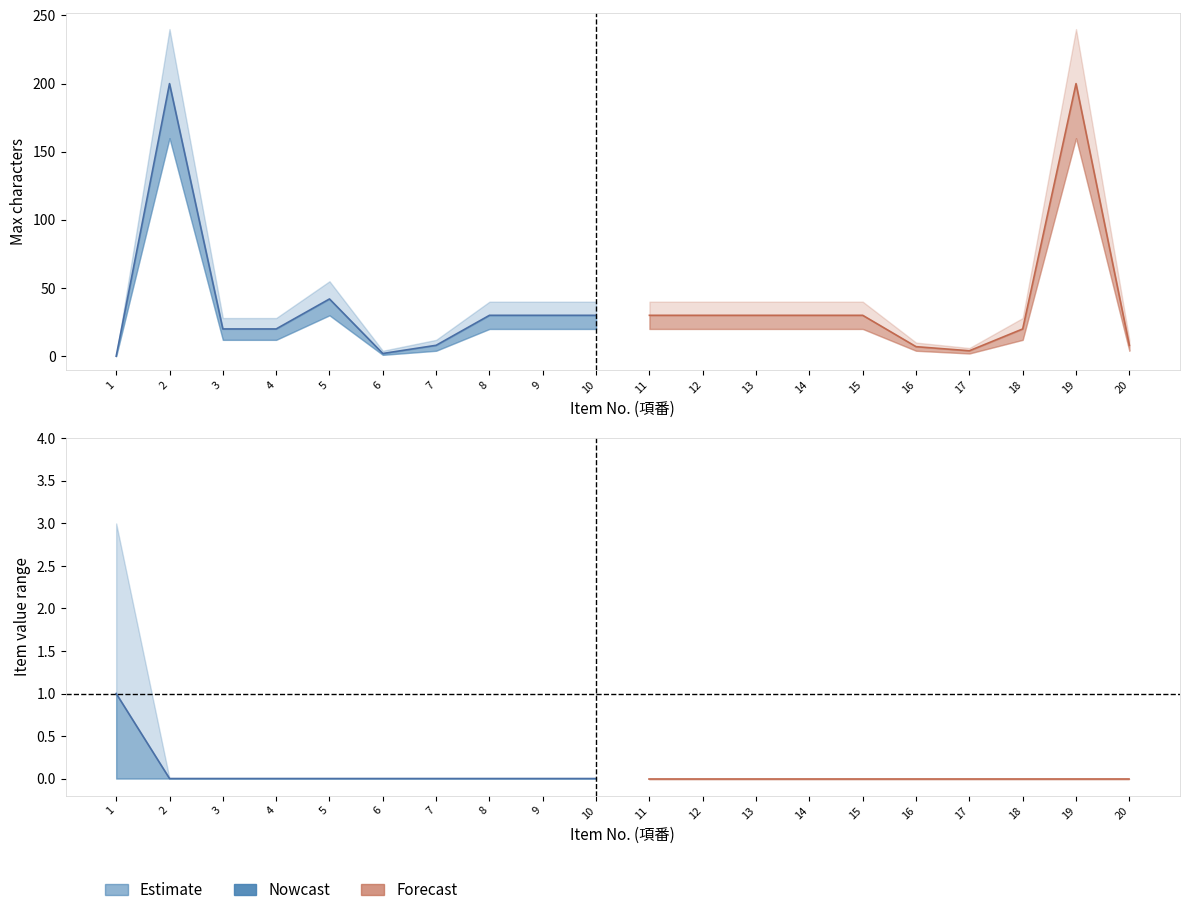

At which label is max_chars_upper closest to 120?

5